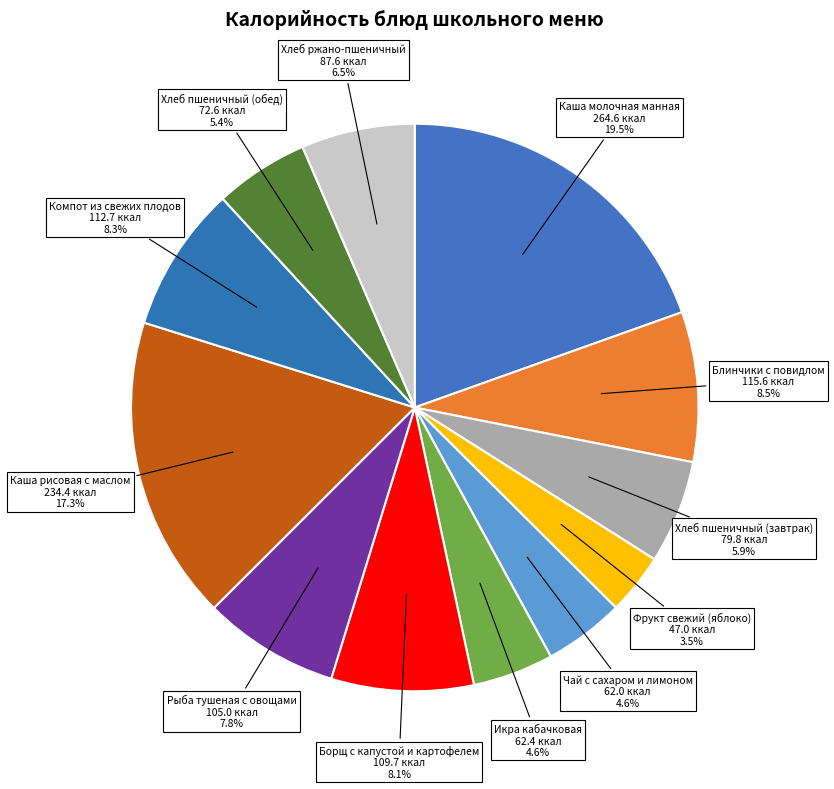

Which category has the biggest portion of the pie?

Каша молочная манная